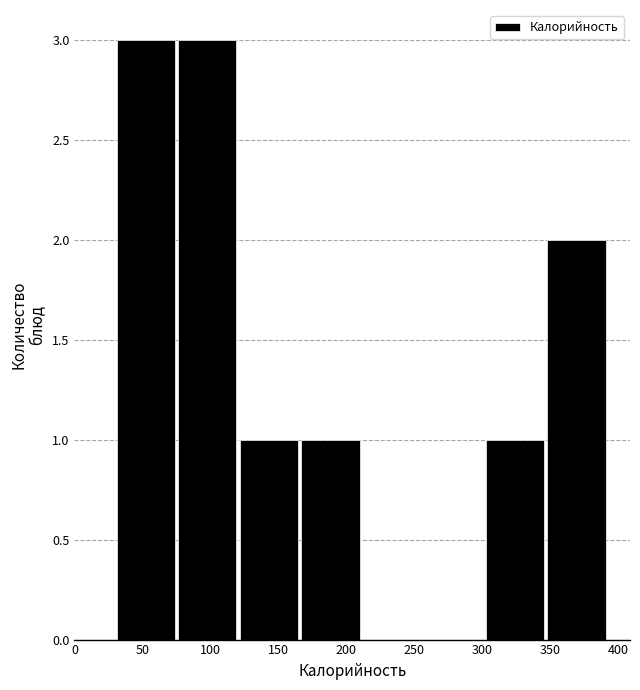

Reading left to right, transcribe this chart: for each bar, give the range it covers on the x-axis and its height. Neither the bar edges nor the heights are printed on the chart, so give them approximately, as read against the axes.

30 to 75: 3
75 to 120: 3
120 to 165: 1
165 to 210: 1
210 to 255: 0
255 to 305: 0
305 to 350: 1
350 to 395: 2